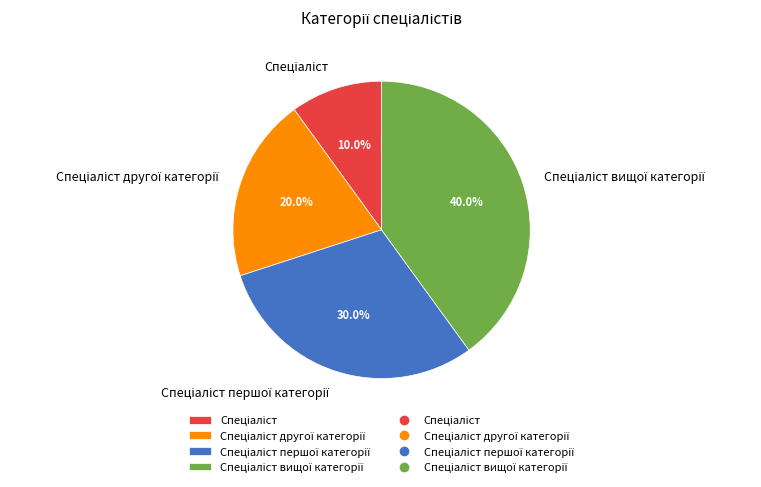

Count the number of slices in the pie.

4